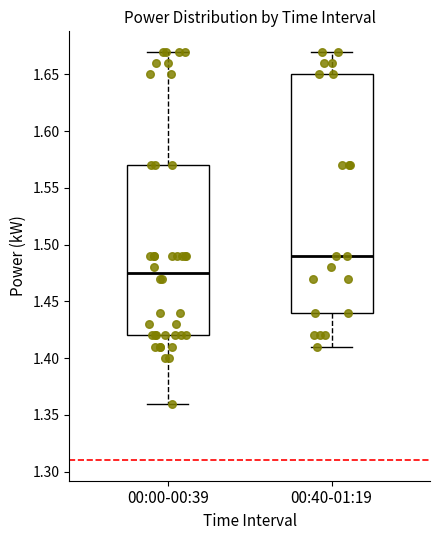

Reading left to right, transcribe this box plot: for each box, give where its median line is, the range the box spans, and where its two whiskers end, as read against the y-axis. The values are not printed on the chart, so give them approximately, as read against the axis.

00:00-00:39: median 1.475, box 1.420 to 1.570, whiskers 1.360 to 1.670
00:40-01:19: median 1.490, box 1.440 to 1.650, whiskers 1.410 to 1.670